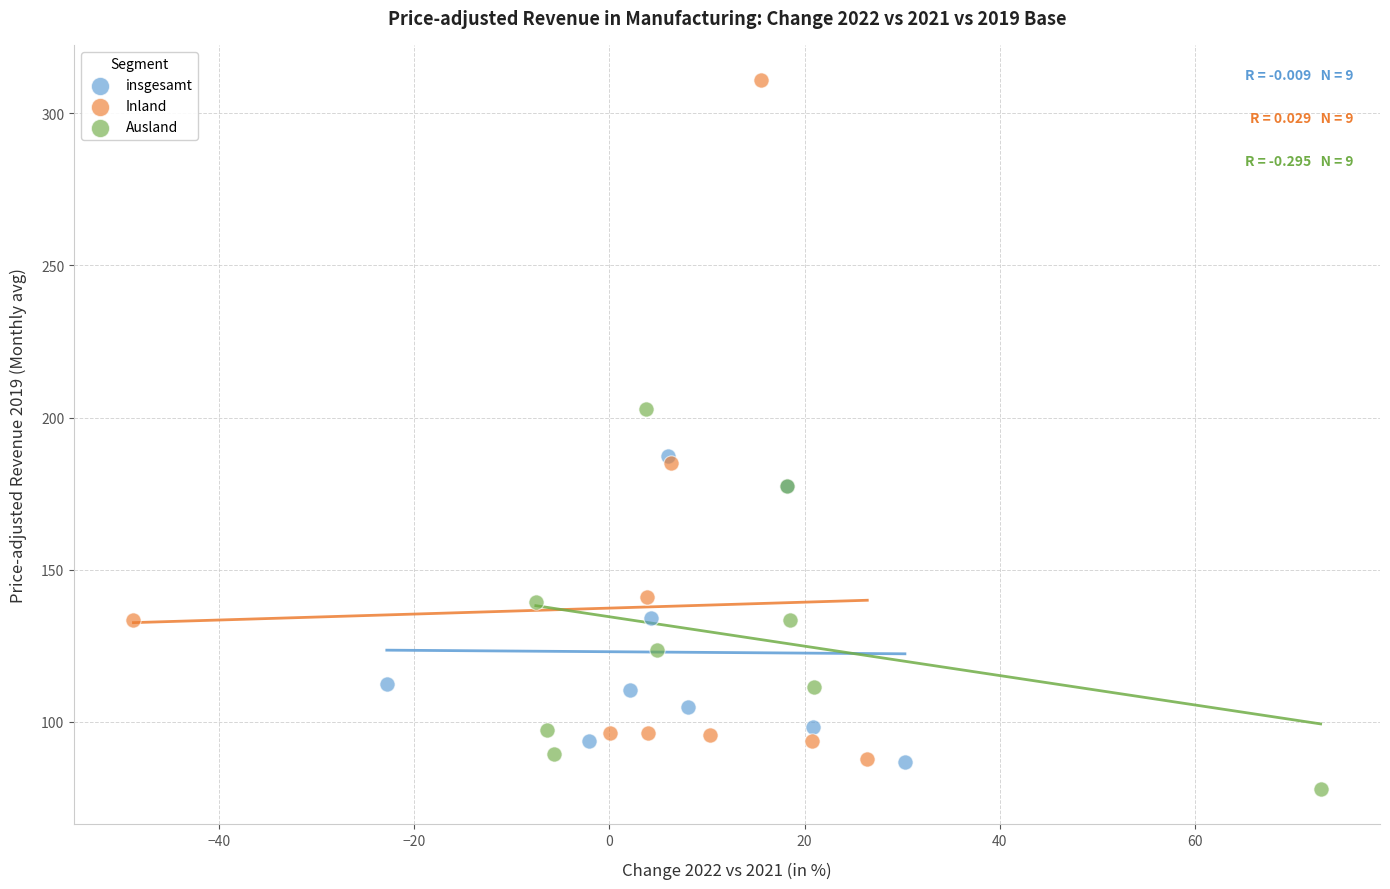

Which series reaches the maximum Y coordinate?

Inland